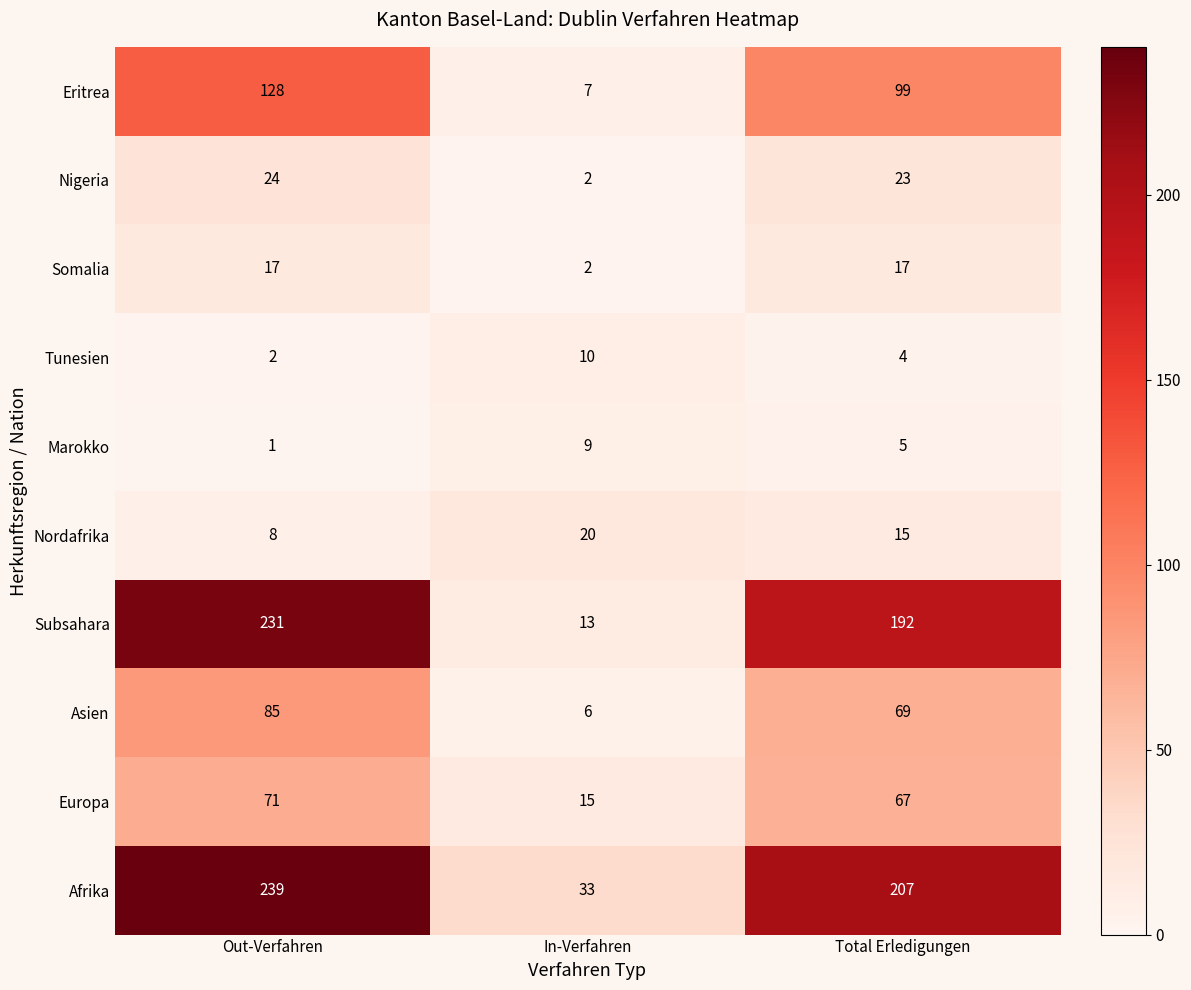

Which series changed the most between Out-Verfahren and In-Verfahren?

Subsahara